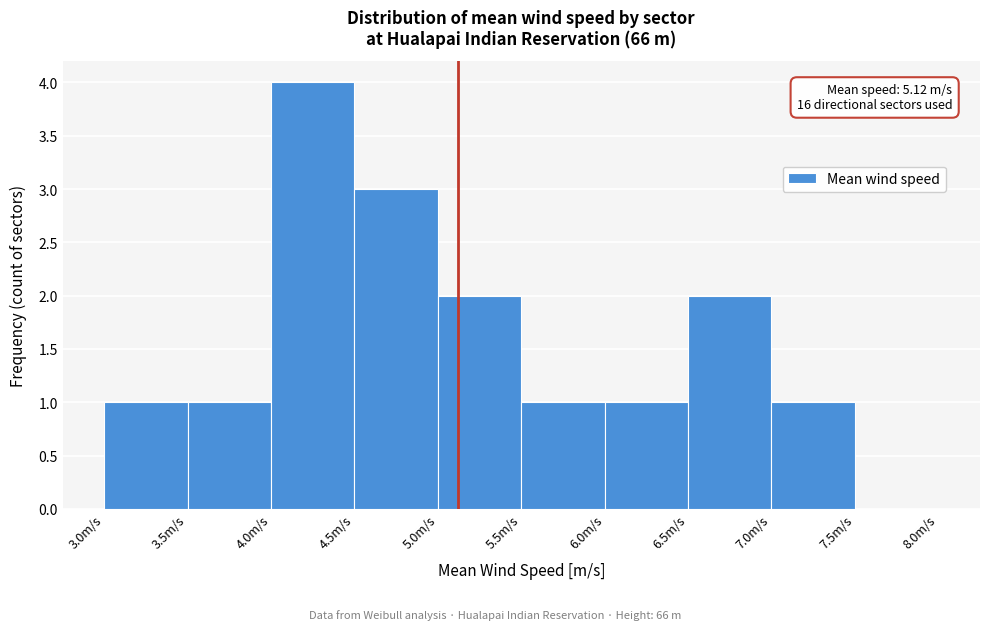

Which range on the x-axis has the tallest bar?

4.0 to 4.5